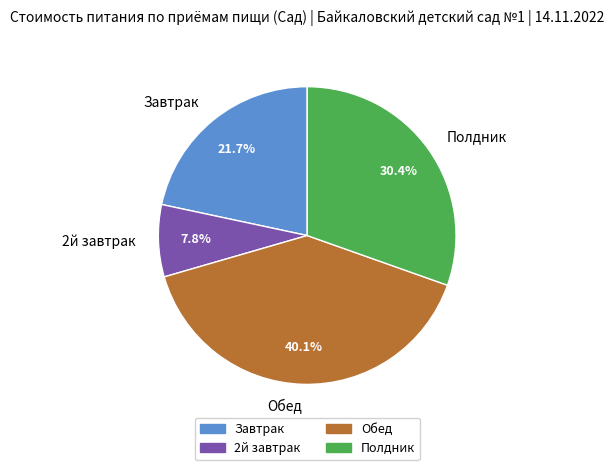

To the nearest percent, what is the difference between the largest and smallest slice percentages?

32%